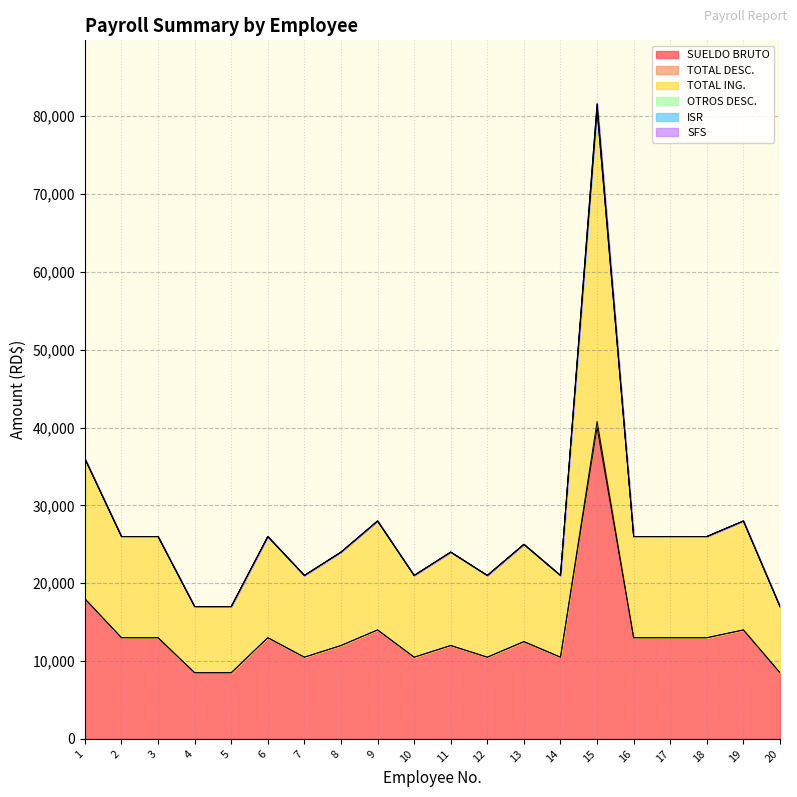

Is it true that TOTAL DESC. equals 453.8 at 3?

False